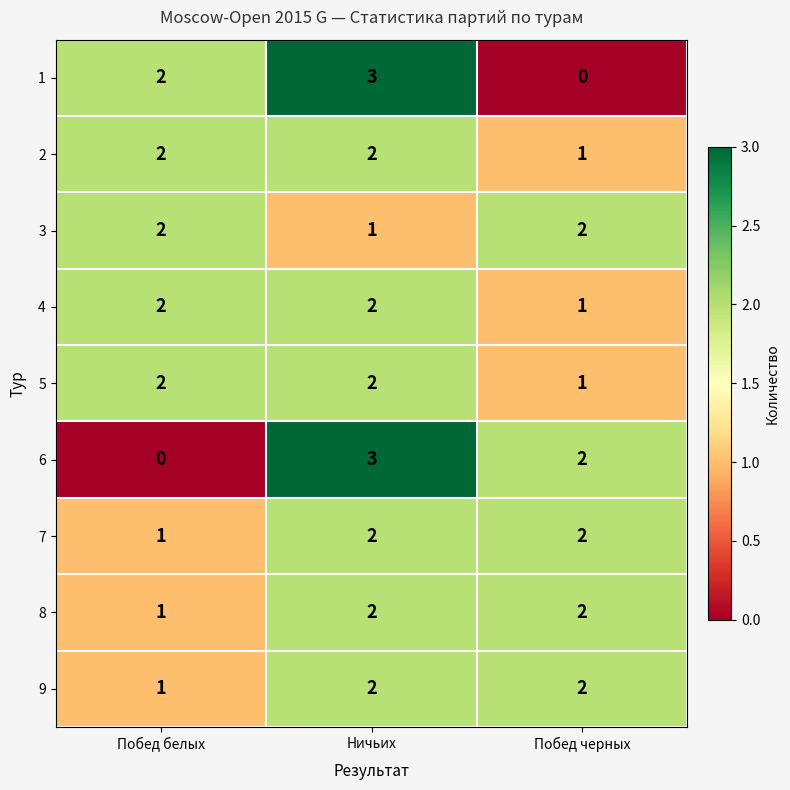

What is the total value across all series at Ничьих?

19